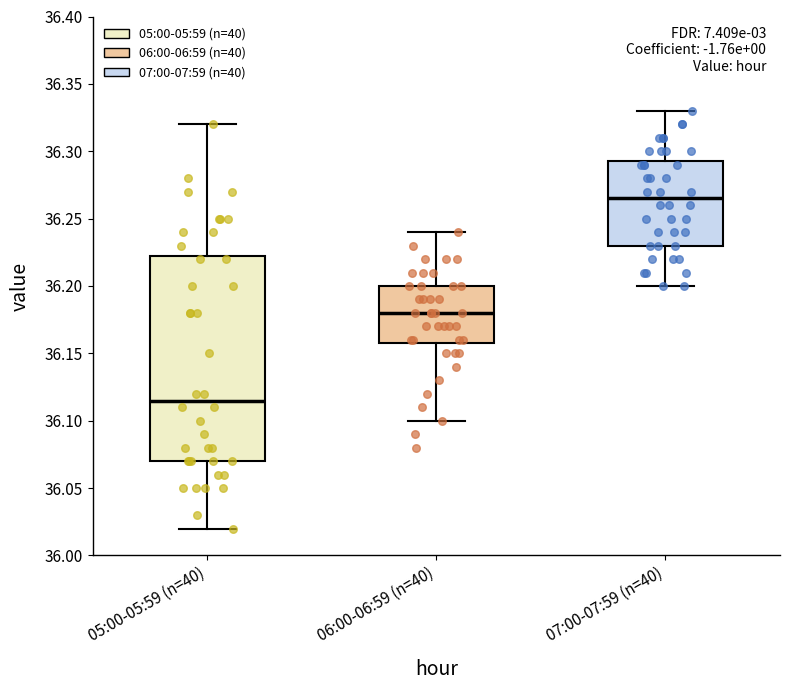

Comparing the boxes themselves (not the whiskers), which one is the tallest?

05:00-05:59 (n=40)